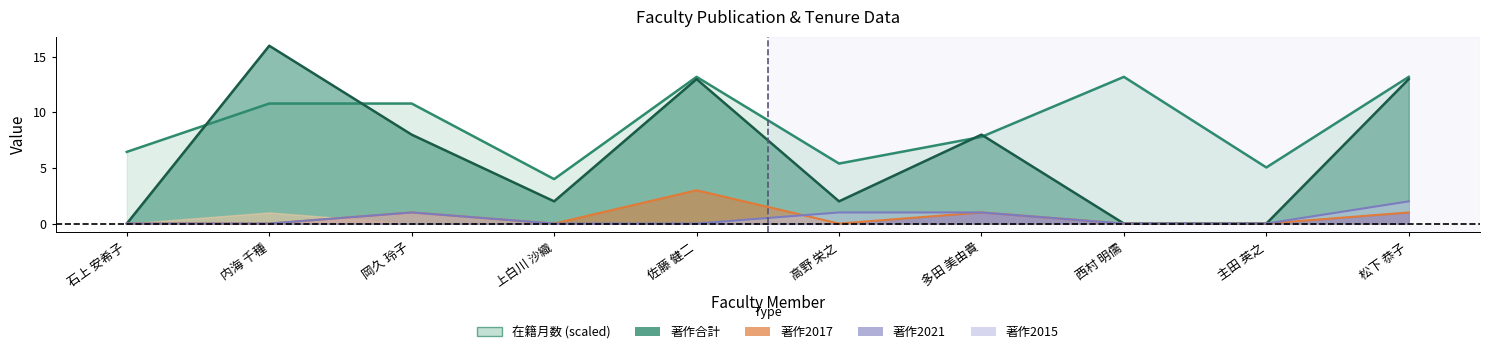

At which label does 著作合計 first exceed 8?

内海 千種